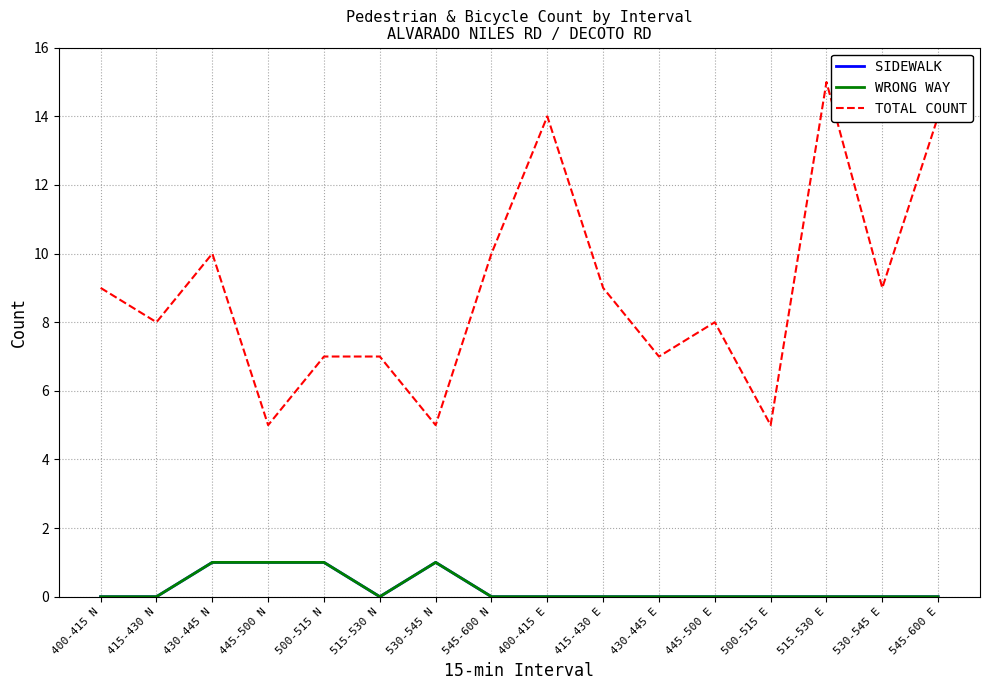

List the series in order of their peak value, highest first.

TOTAL COUNT, SIDEWALK, WRONG WAY